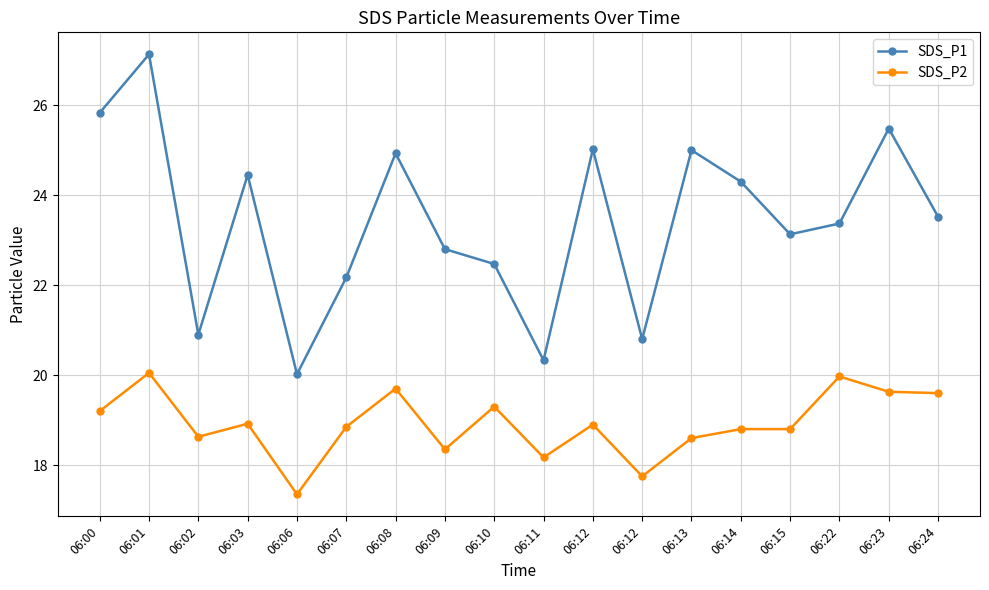

Is this an area chart (filled region under the line)?

No